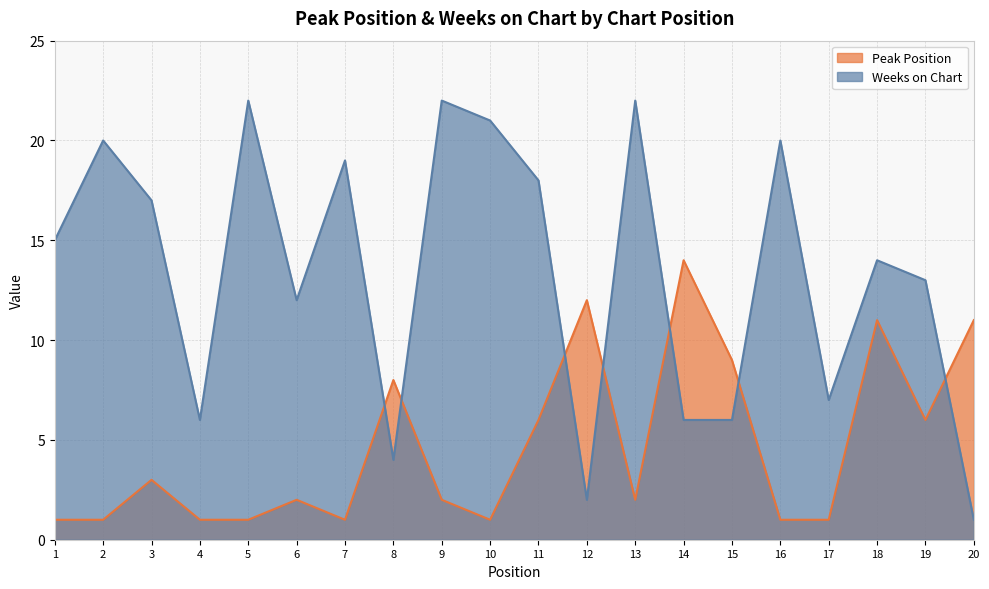

Which series ends up on top after the final intersection of Weeks on Chart and Peak Position?

Peak Position